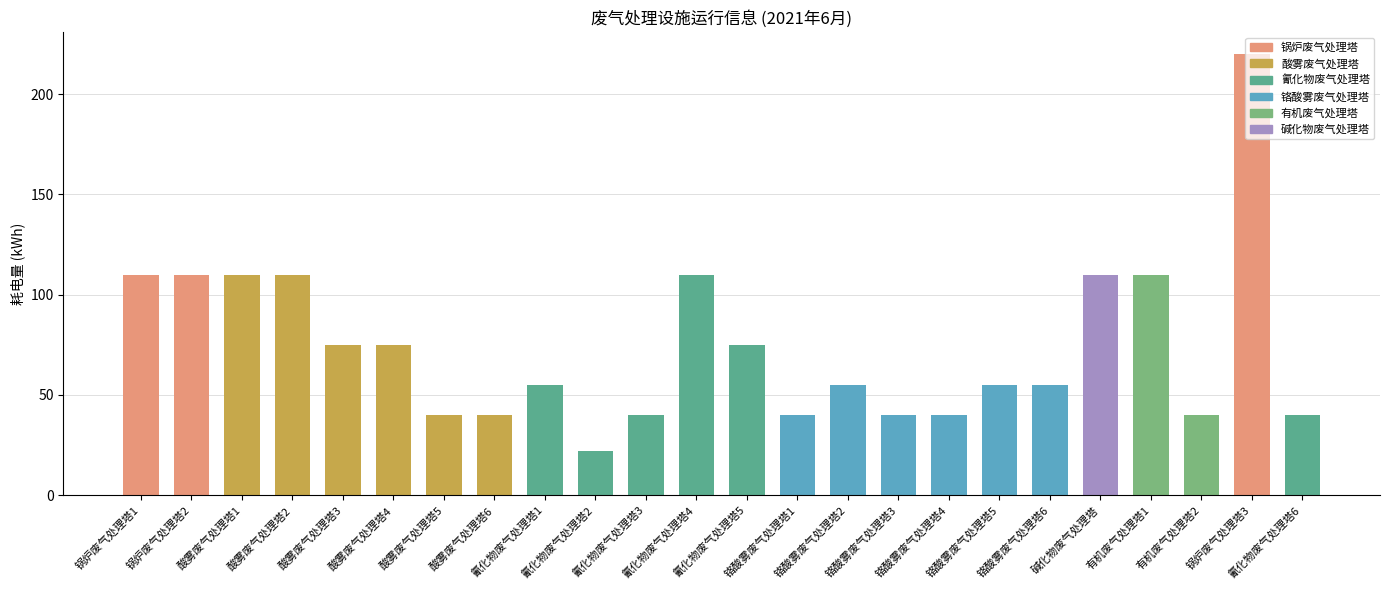

Reading left to right, list all the values displayed in this chart.

锅炉废气处理塔1=110	锅炉废气处理塔2=110	酸雾废气处理塔1=110	酸雾废气处理塔2=110	酸雾废气处理塔3=75	酸雾废气处理塔4=75	酸雾废气处理塔5=40	酸雾废气处理塔6=40	氰化物废气处理塔1=55	氰化物废气处理塔2=22	氰化物废气处理塔3=40	氰化物废气处理塔4=110	氰化物废气处理塔5=75	铬酸雾废气处理塔1=40	铬酸雾废气处理塔2=55	铬酸雾废气处理塔3=40	铬酸雾废气处理塔4=40	铬酸雾废气处理塔5=55	铬酸雾废气处理塔6=55	碱化物废气处理塔=110	有机废气处理塔1=110	有机废气处理塔2=40	锅炉废气处理塔3=220	氰化物废气处理塔6=40